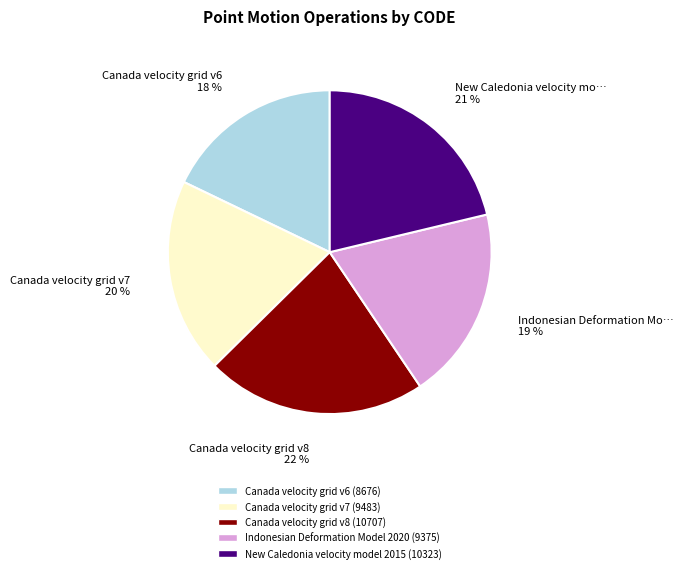

Which slice is the smallest?

Canada velocity grid v6